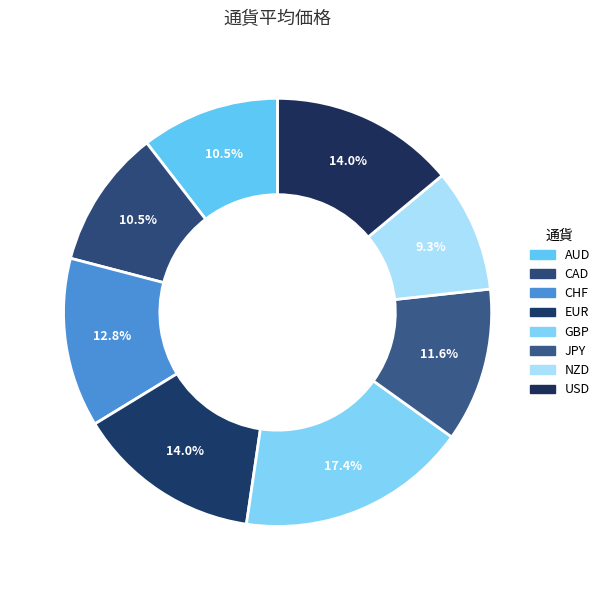

How many slices are in this pie chart?

8